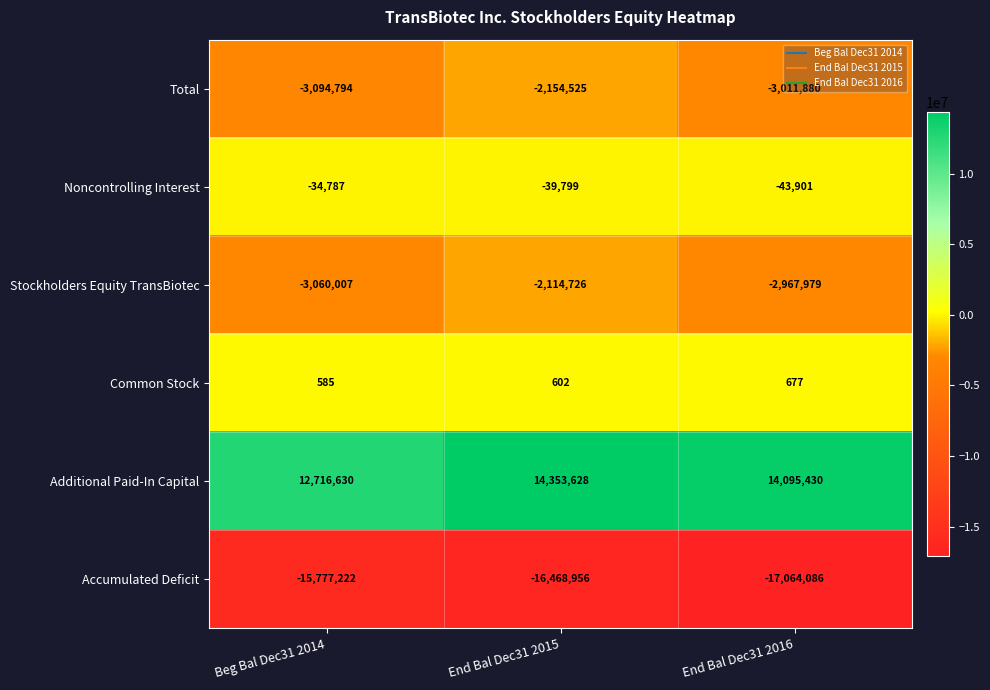

Which series has the widest spread of values?

Additional Paid-In Capital